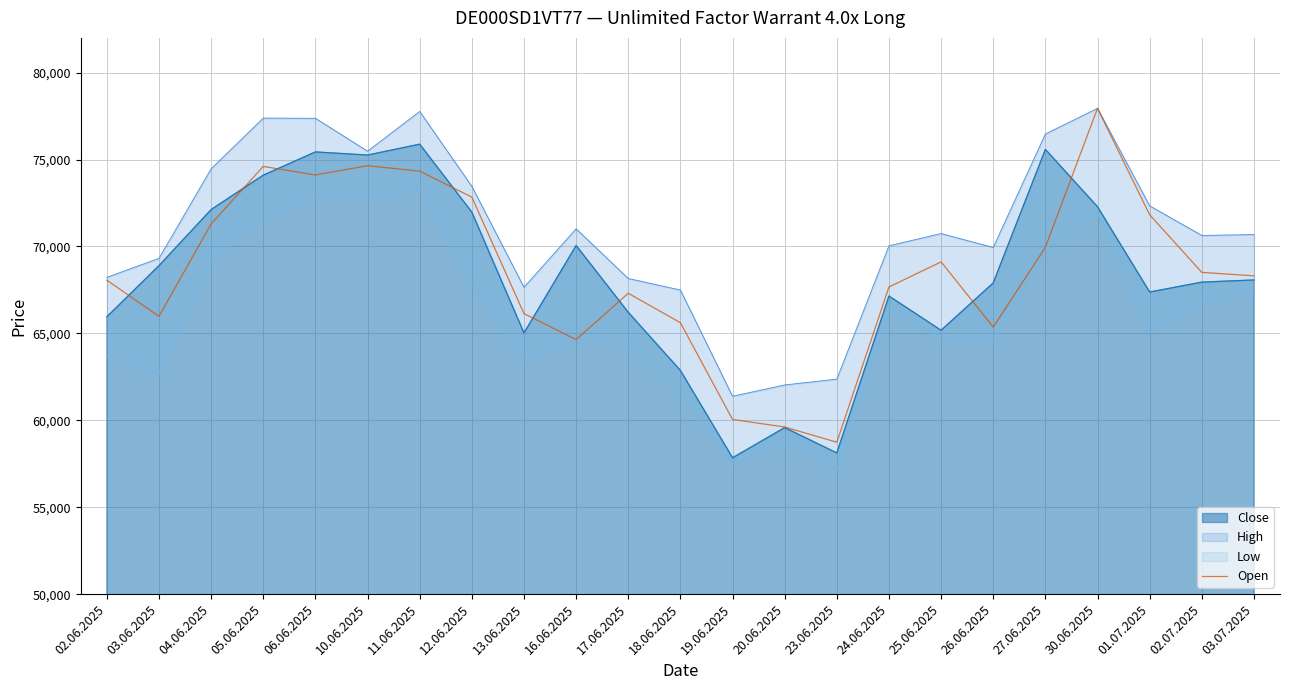

The value at 04.06.2025 is 42591. True or false?

False